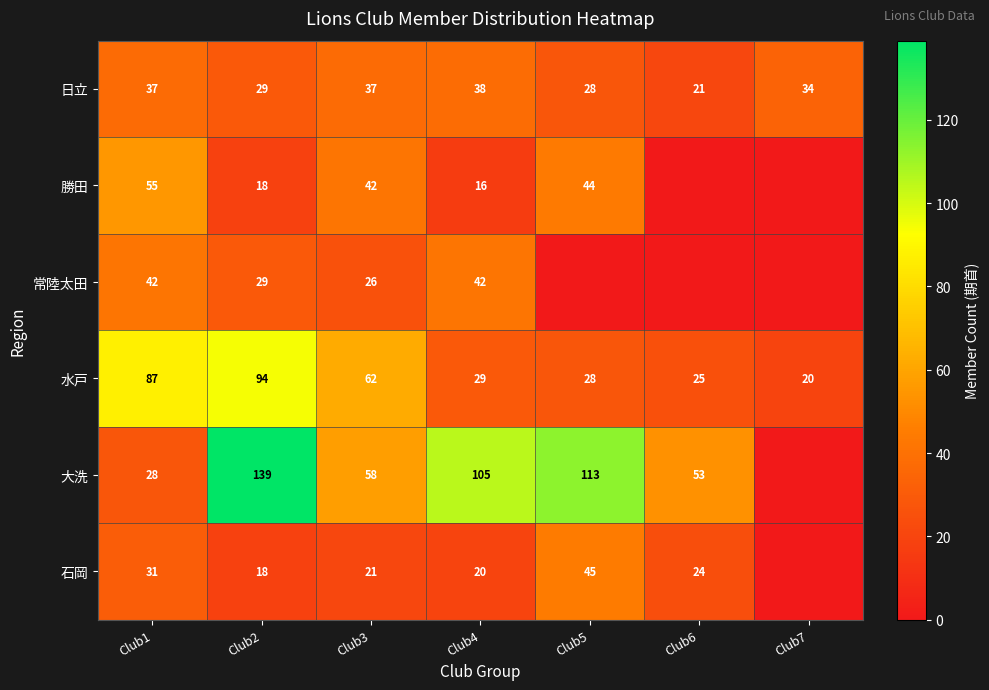

Where does the 水戸 series first go above 29?

Club1